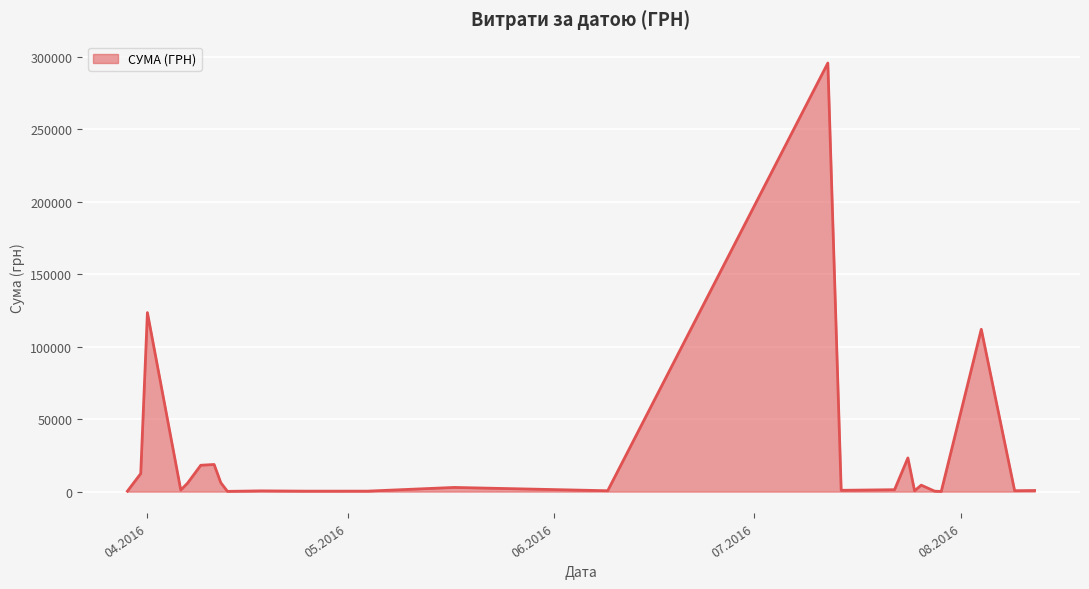

What is the maximum value shown in the chart?

295638.6